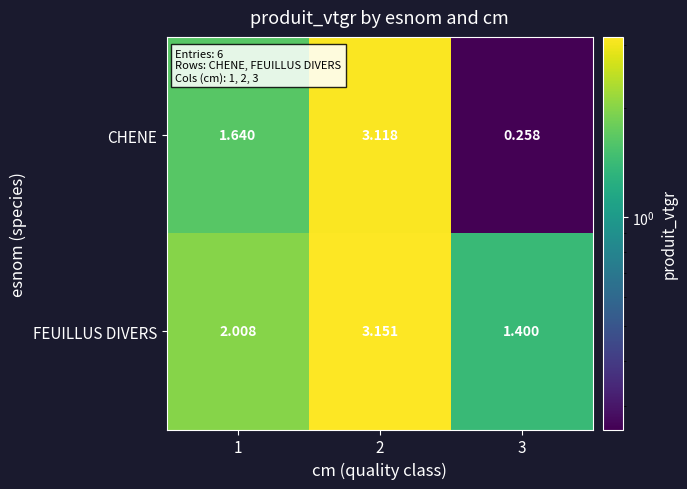

At 3, list the series in order from smallest to largest.

CHENE, FEUILLUS DIVERS